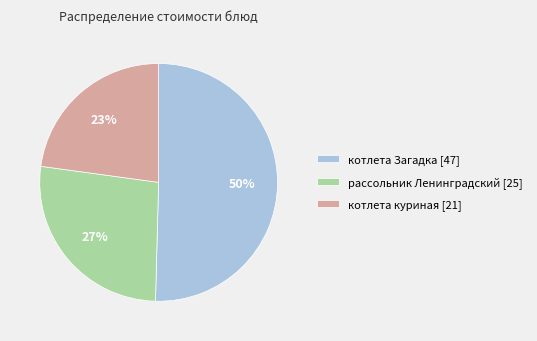

To the nearest percent, what percentage of the pie is рассольник Ленинградский [25]?

27%